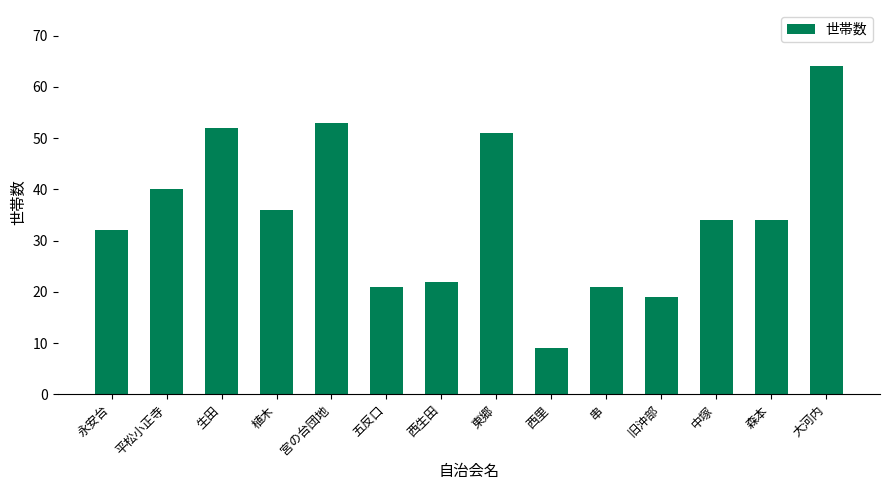

Is it true that the value at 西里 is 9?

True